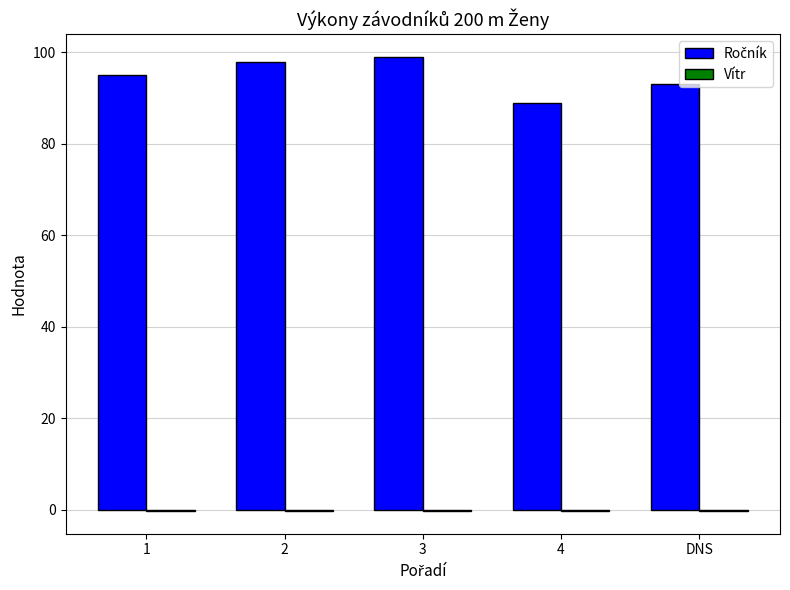

What is the maximum value shown in the chart?

99.0